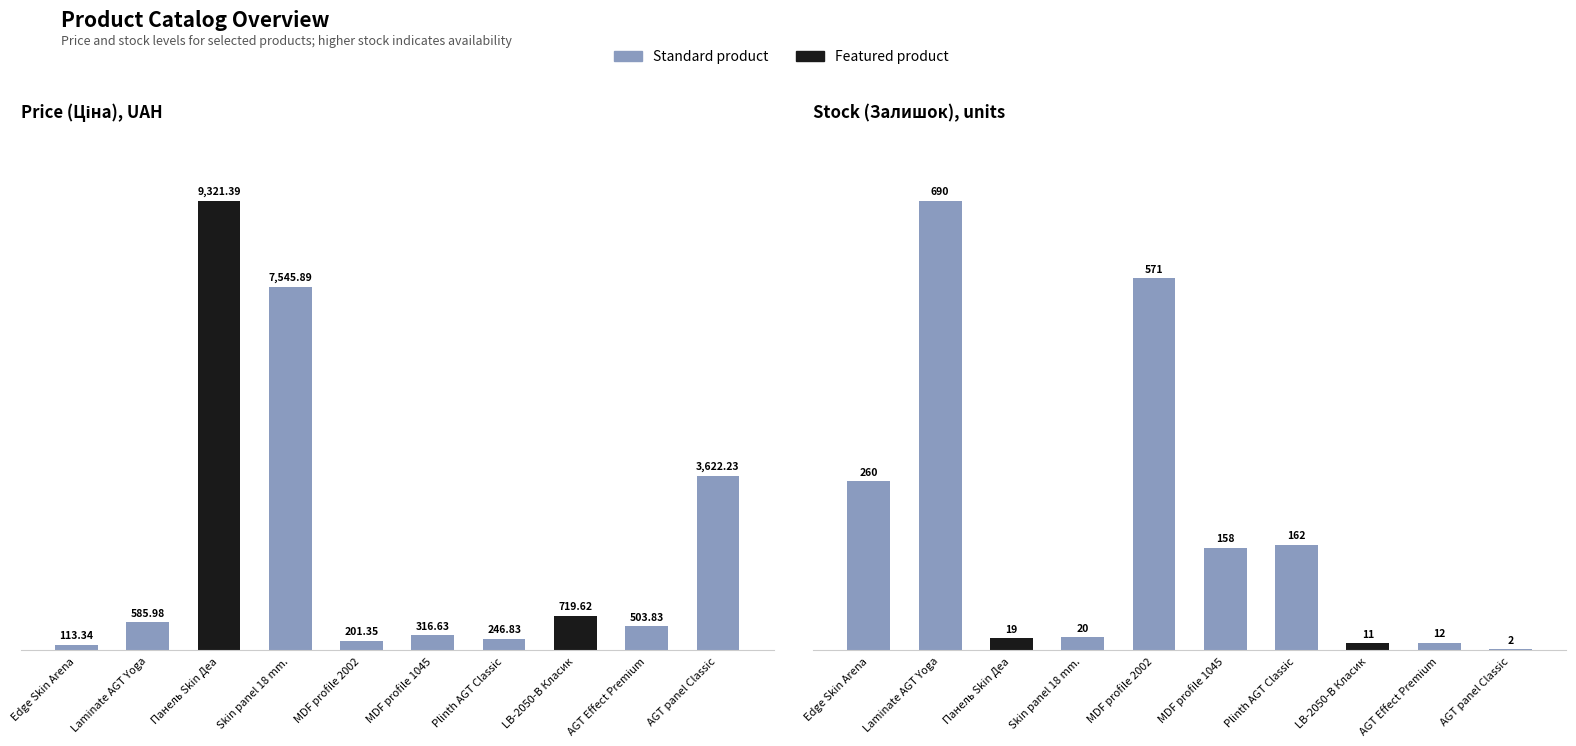

What is the value of the Залишок bar at the 4th from the left?

20.0